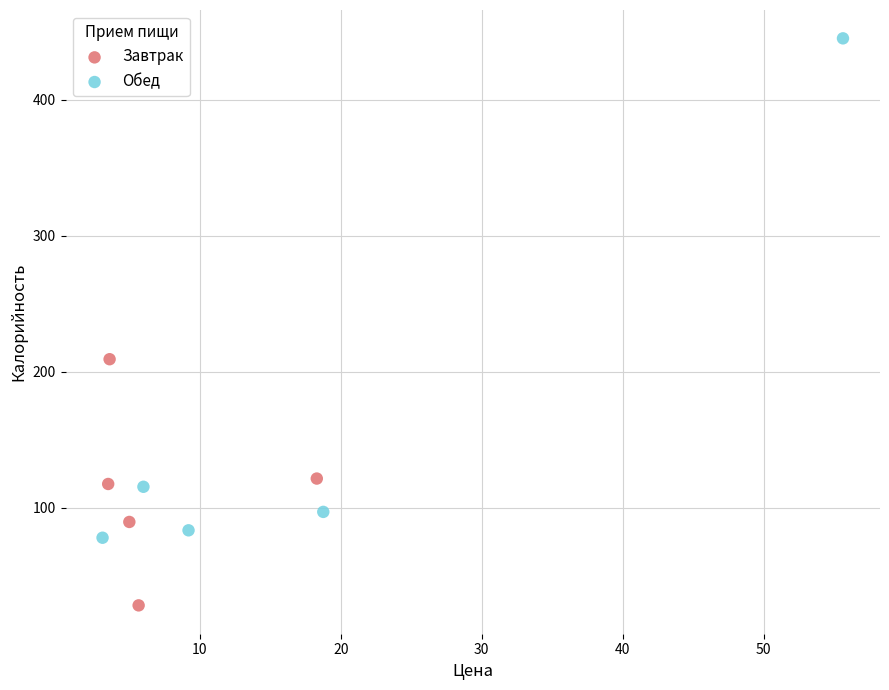

Which series has the largest Y range (max minus min)?

Обед